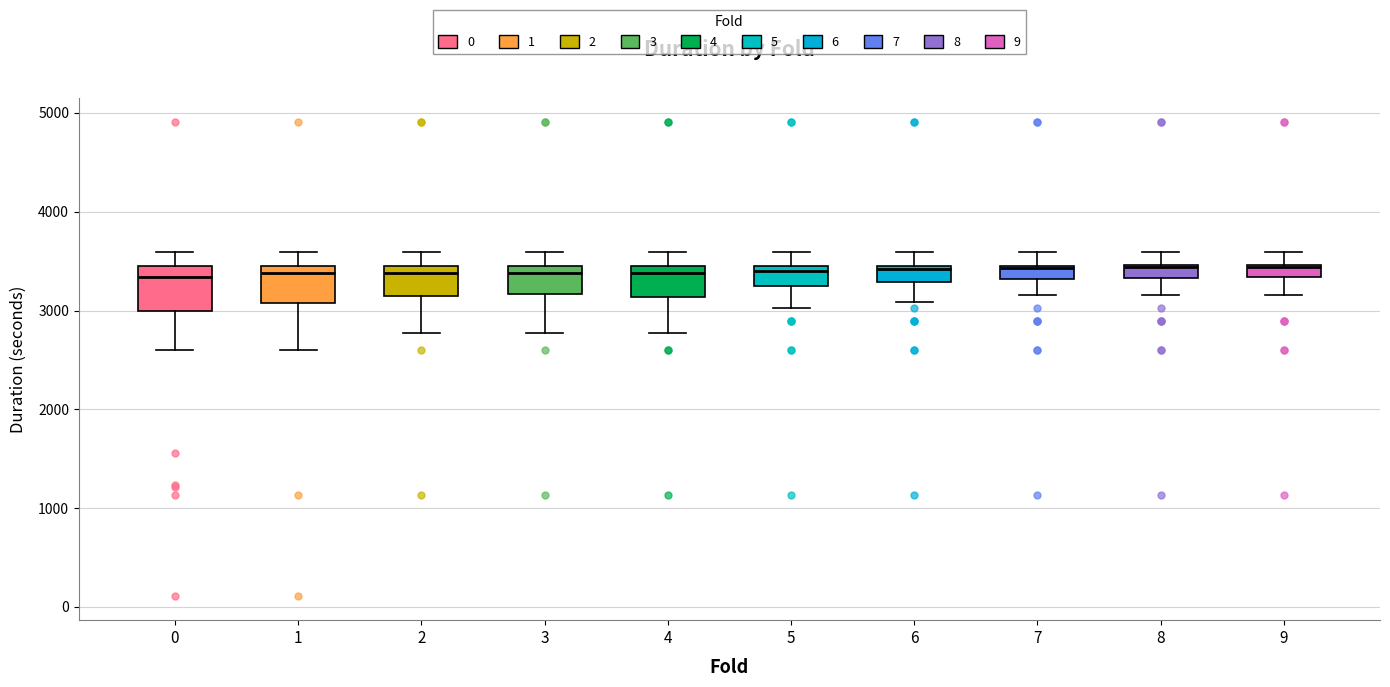

Where is the lower edge of the box at x = 5 on the y-axis? The values are not printed on the chart, so give them approximately, as read against the axis.

3200